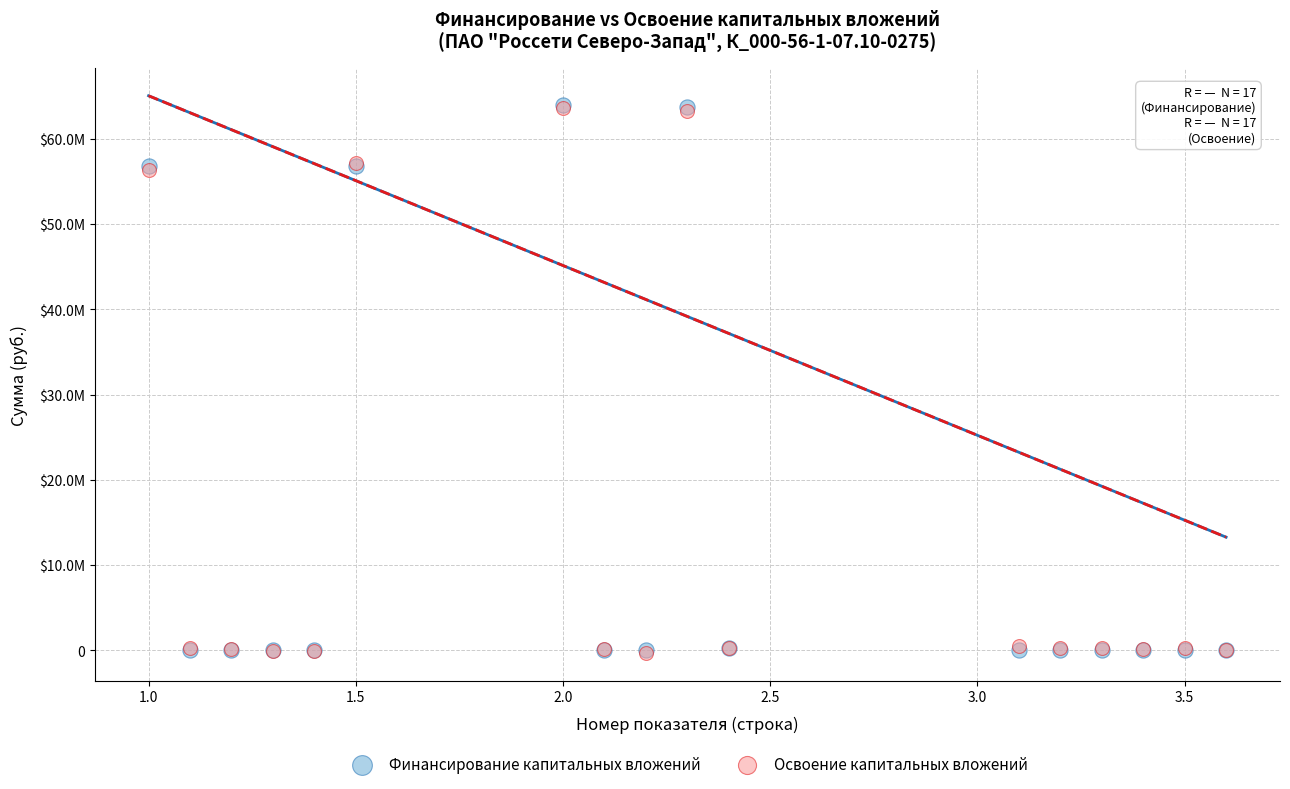

What are all the series names shown in the legend?

Финансирование капитальных вложений, Освоение капитальных вложений